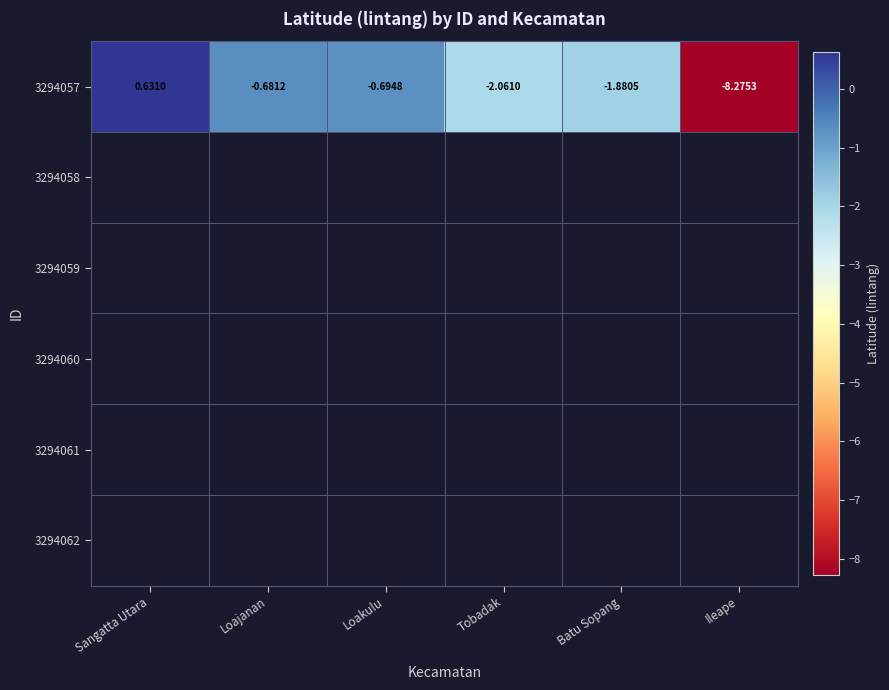

List the series in order of their peak value, highest first.

3294057, 3294058, 3294059, 3294060, 3294061, 3294062